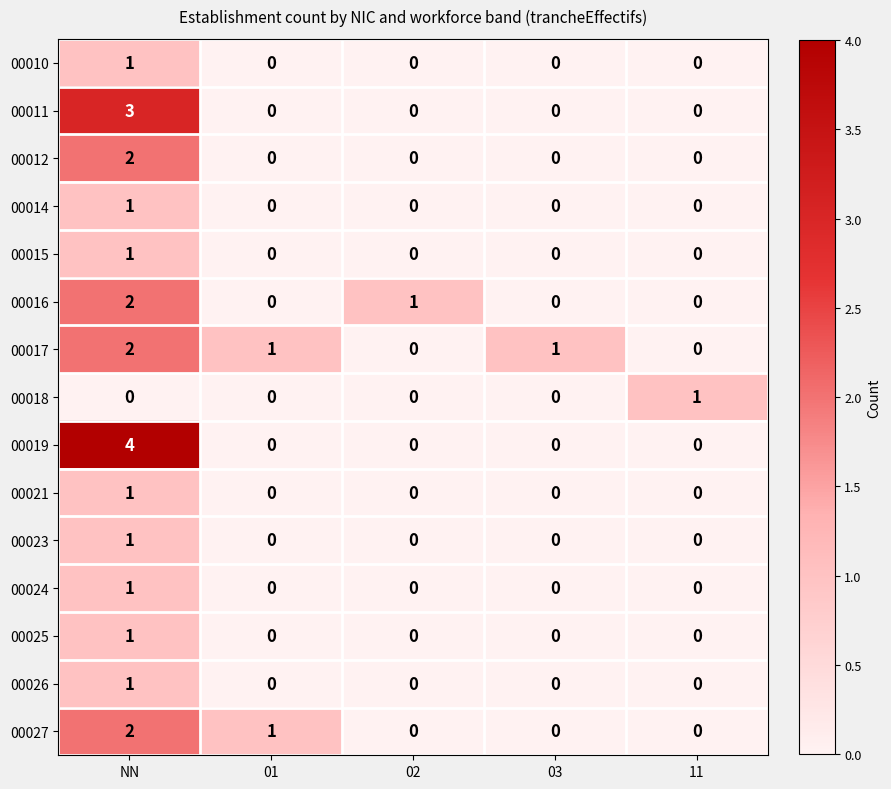

Which series has the largest range (max minus min)?

00019